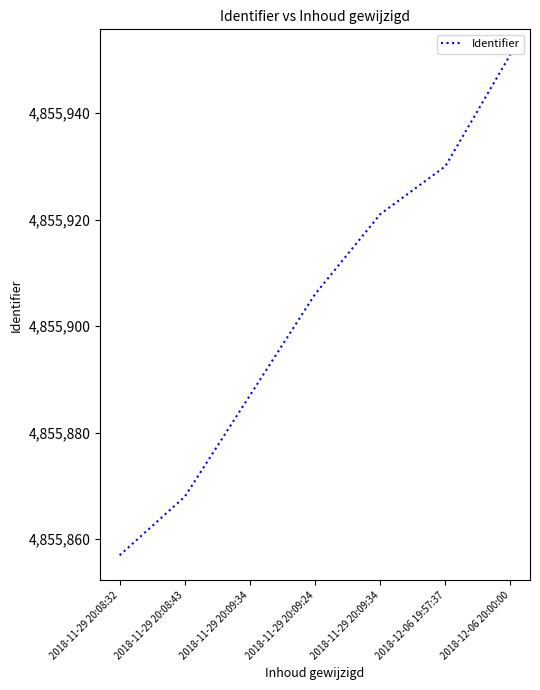

What is the sum of the values at 2018-12-06 19:57:37 and 2018-11-29 20:09:34?

9711851